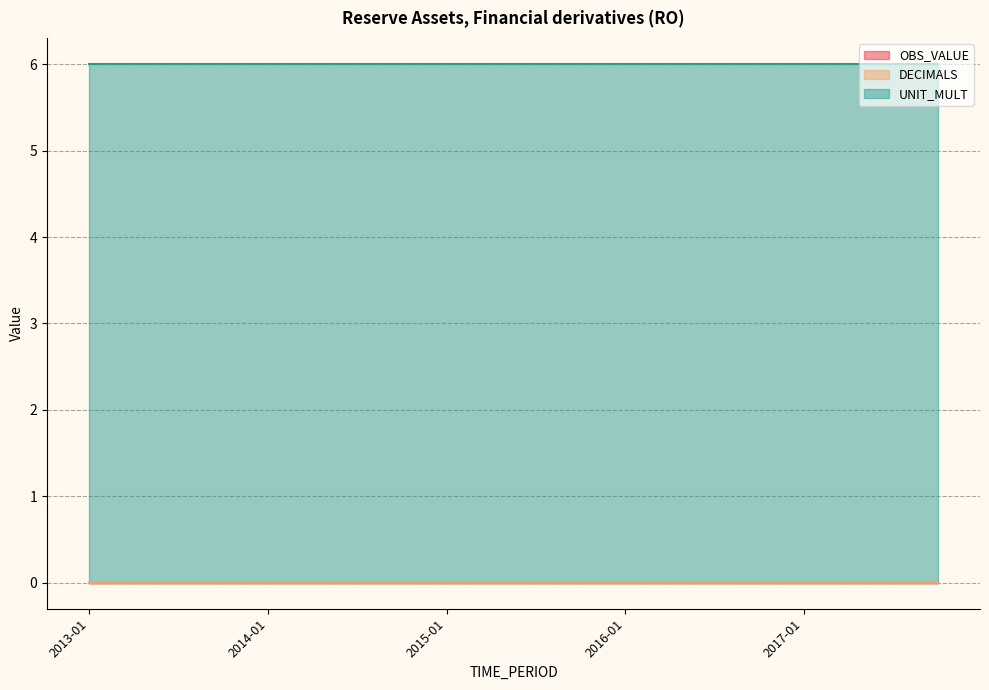

Is it true that UNIT_MULT equals 6 at 2013-01?

True